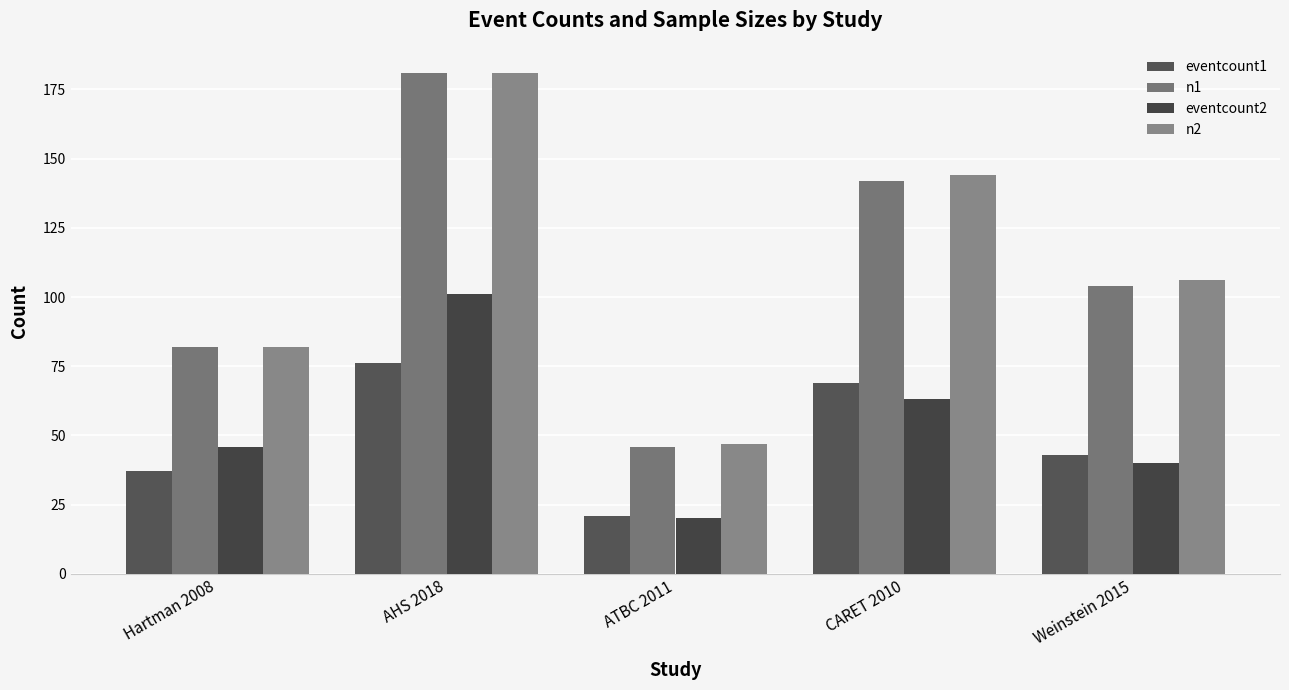

Which series has the largest total across all categories?

n2